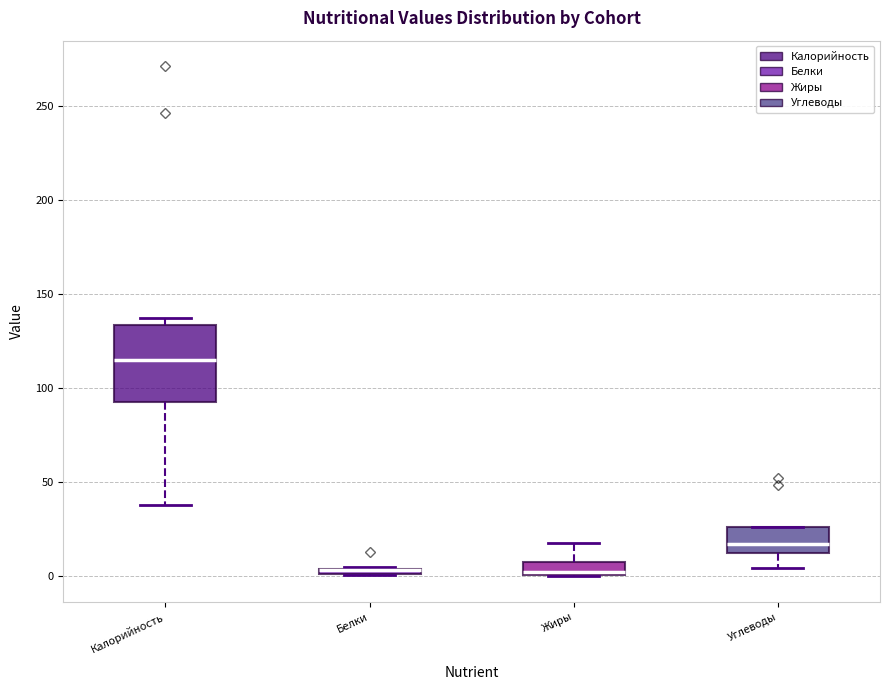

Which box is the tallest, from its lower edge to its upper edge?

Калорийность